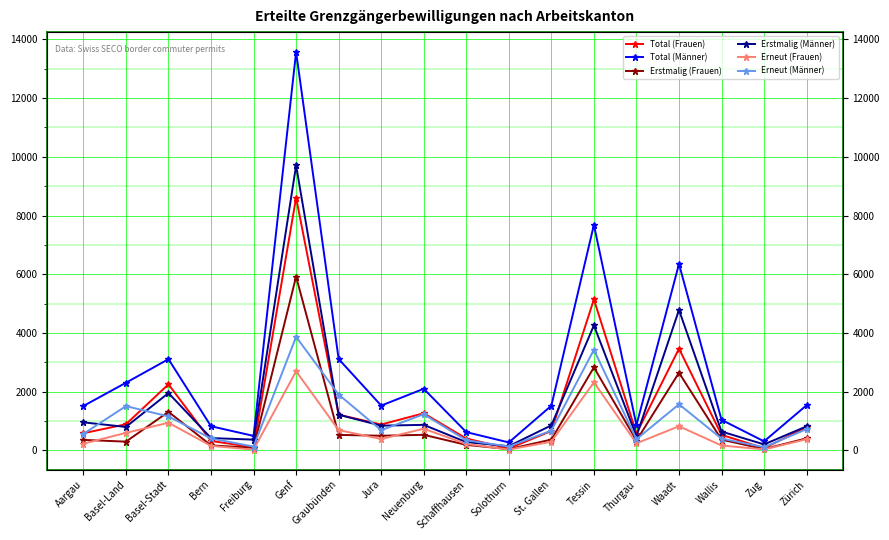

What is the total value across all series at Thurgau?

2852